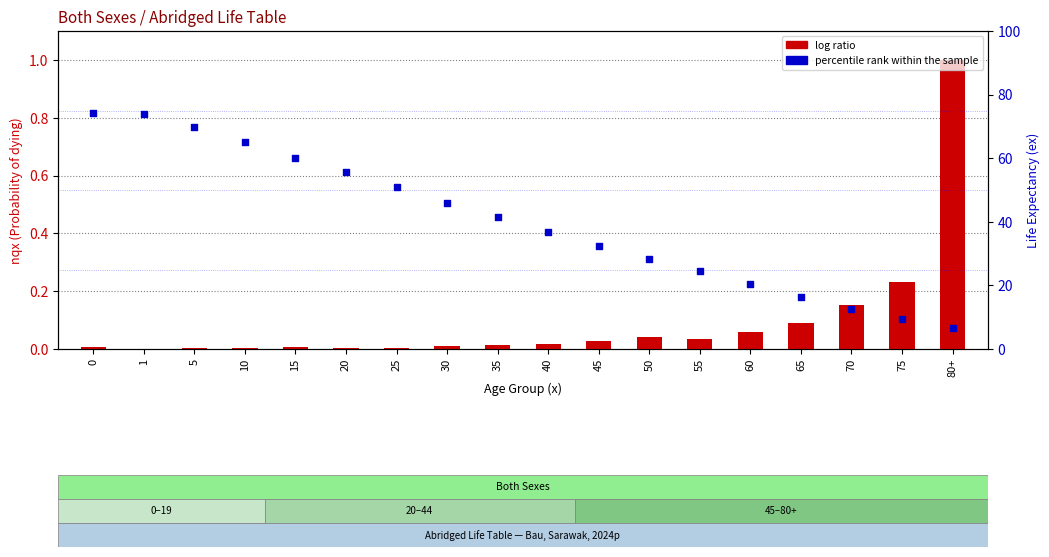

Which series reaches the minimum Y coordinate?

log ratio